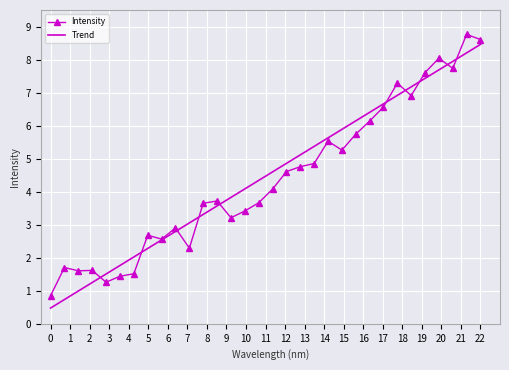

What is the highest value of the Intensity series?

8.8